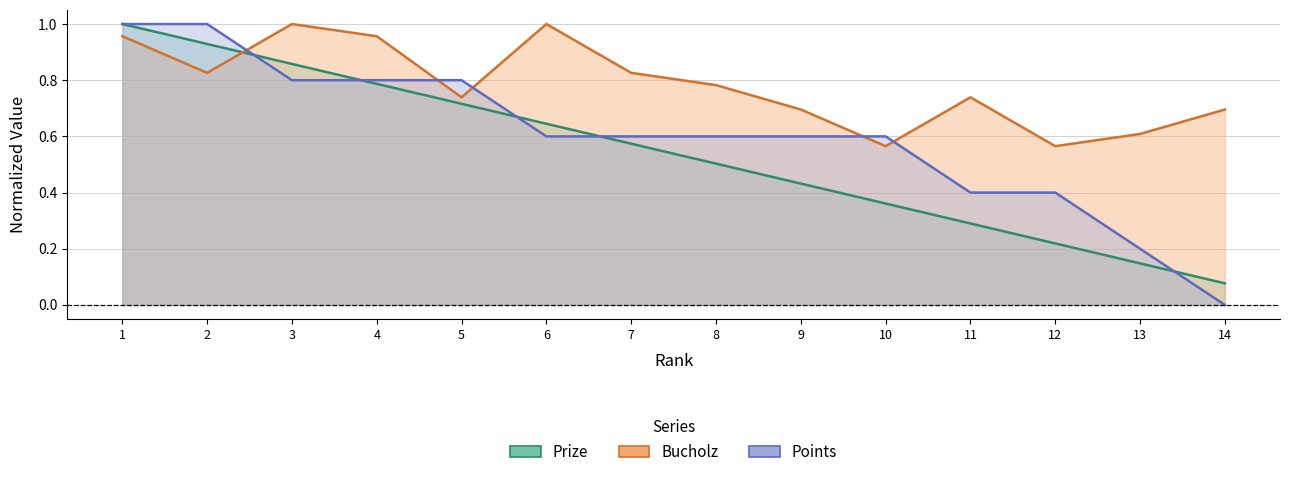

Between 5 and 9, which is larger?

5